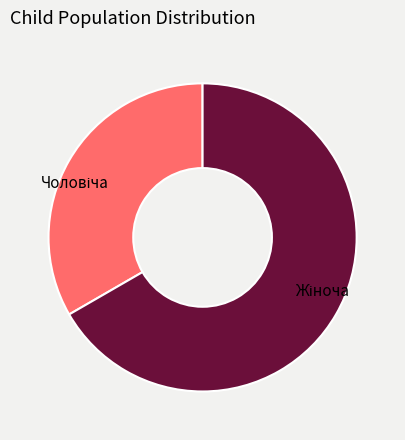

Is there any slice that represents more than half of the pie?

Yes